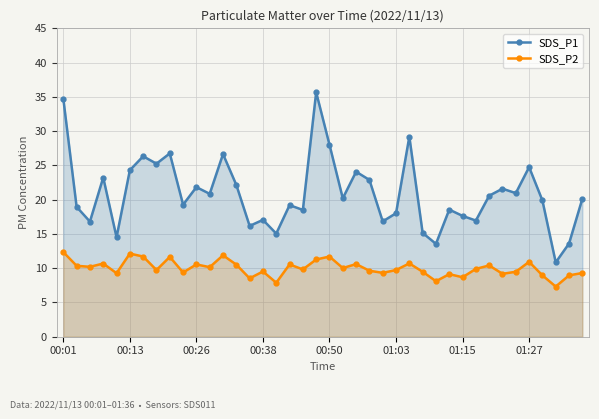

True or false: SDS_P1 and SDS_P2 intersect in this chart.

False